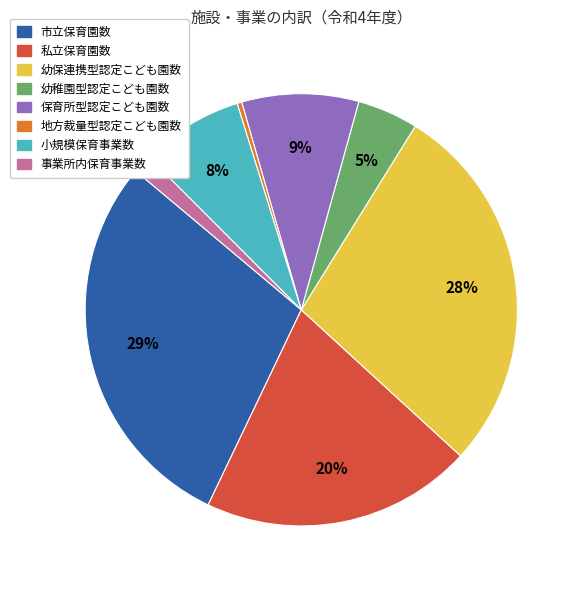

How many segments does this pie chart have?

8